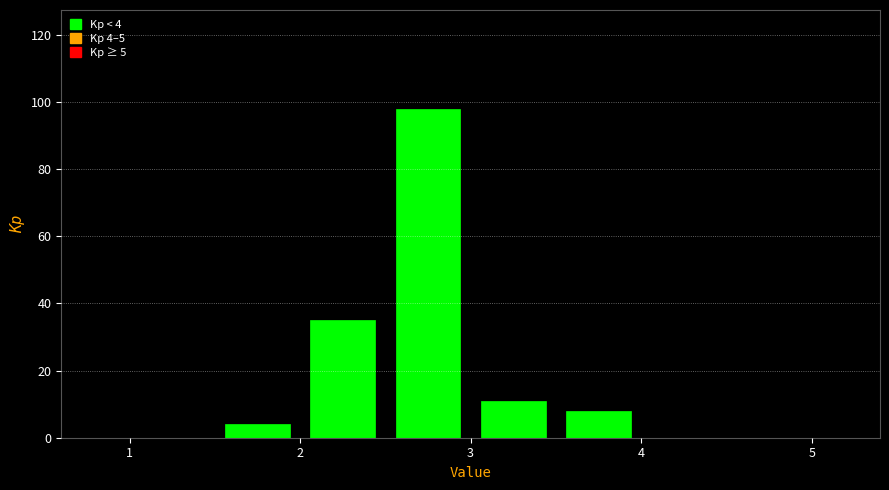

Over which range of the x-axis is the bar tallest?

2.5 to 3.0